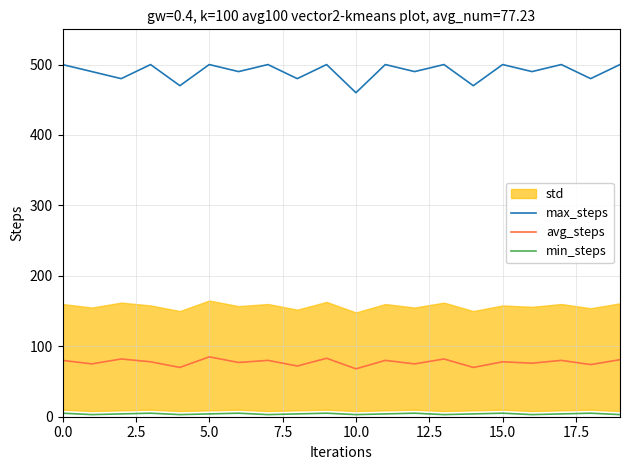

True or false: max_steps and avg_steps cross at least once.

False